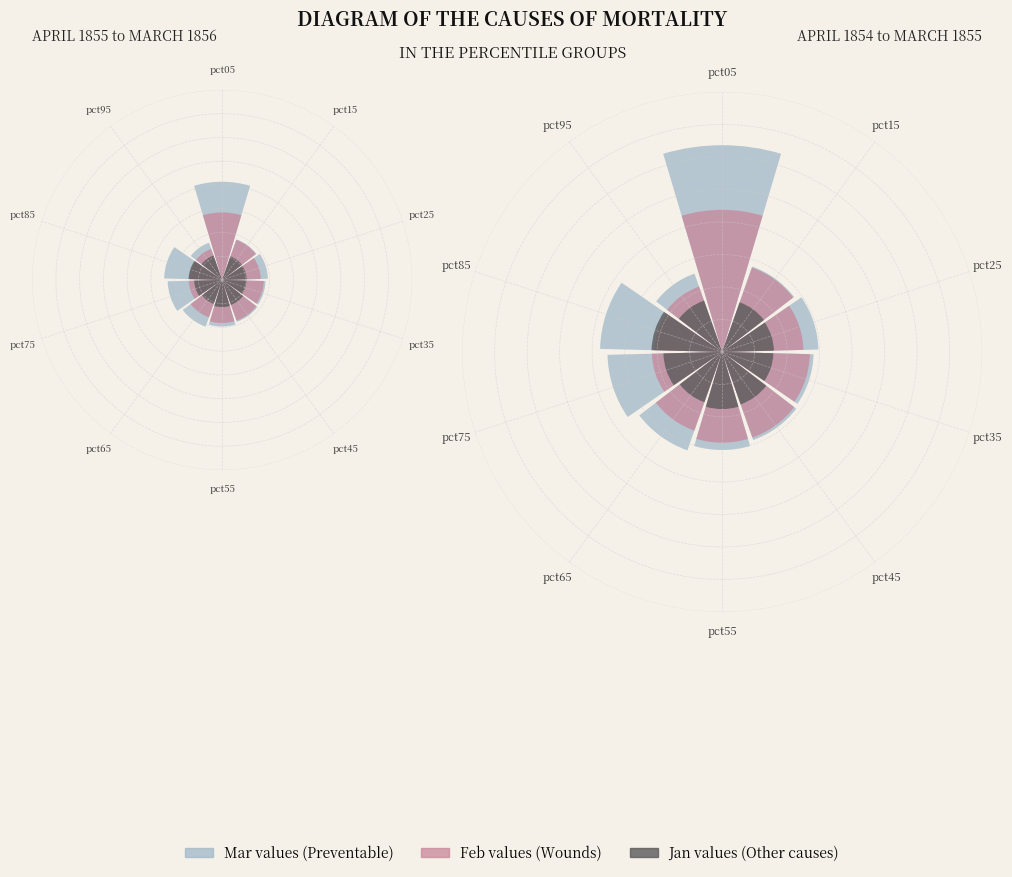

The pct35 slice represents 10% of the pie. True or false?

True